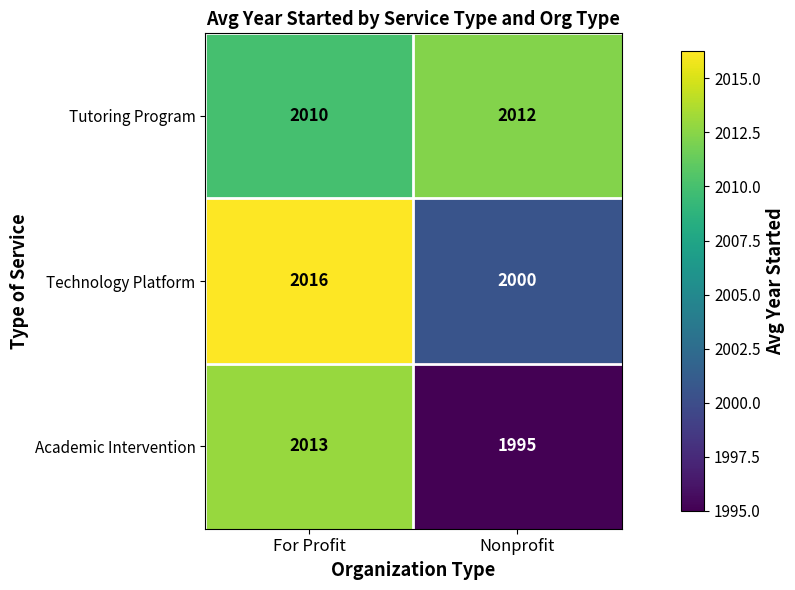

What is the total value across all series at For Profit?

6039